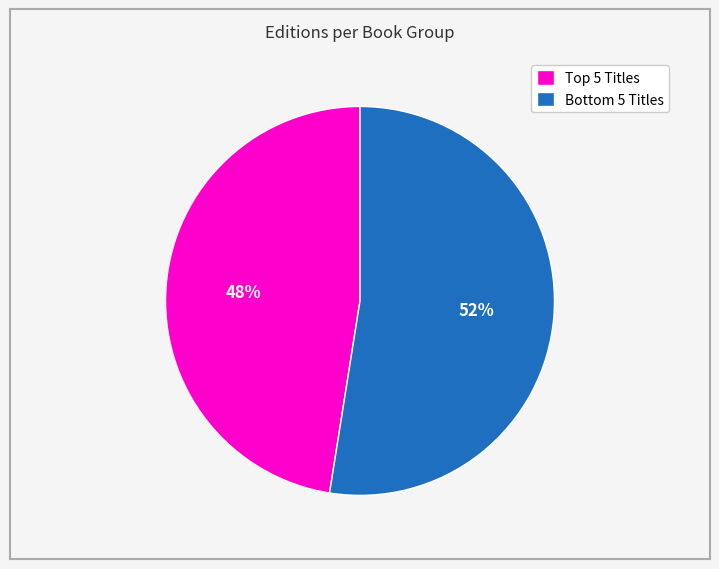

What is the largest slice in the pie chart?

Bottom 5 Titles